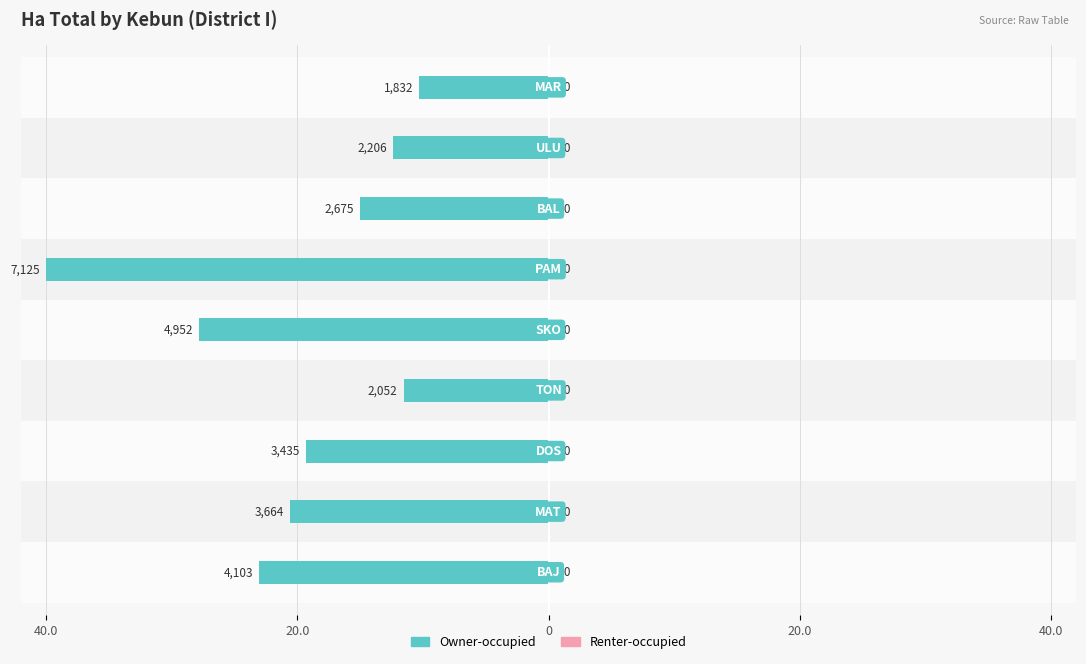

What is the highest value of the Renter-occupied series?

0.4